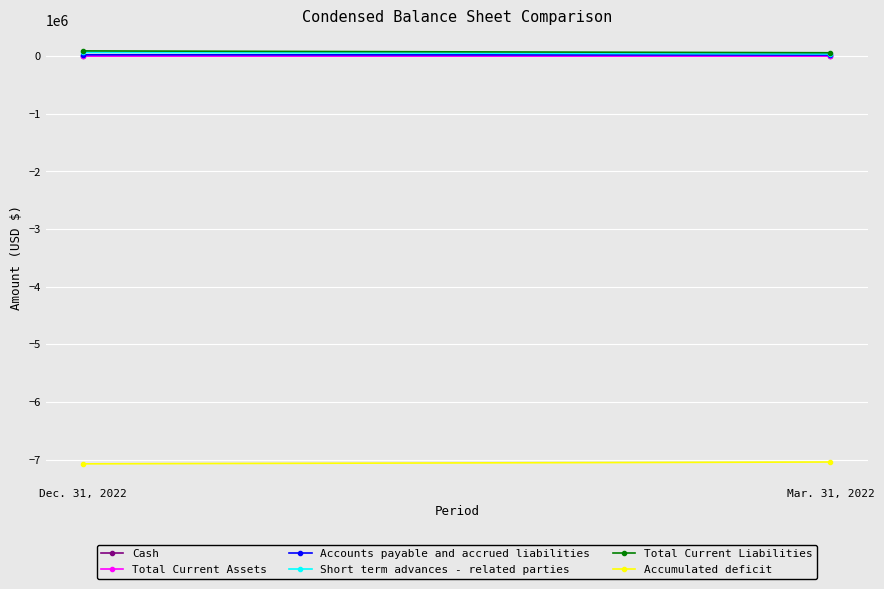

Reading right to left, transcribe all the data shown in this chart.

Cash: 422	383
Total Current Assets: 422	383
Accounts payable and accrued liabilities: 19840	24340
Short term advances - related parties: 39000	66450
Total Current Liabilities: 58840	90790
Accumulated deficit: -7040009	-7071998